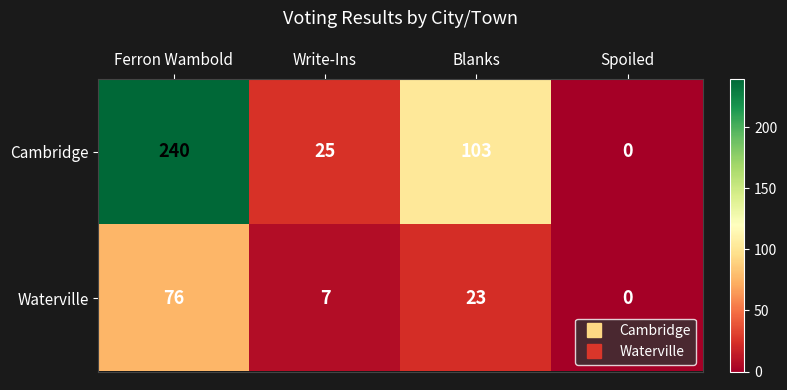

What is the total value across all series at Write-Ins?

32